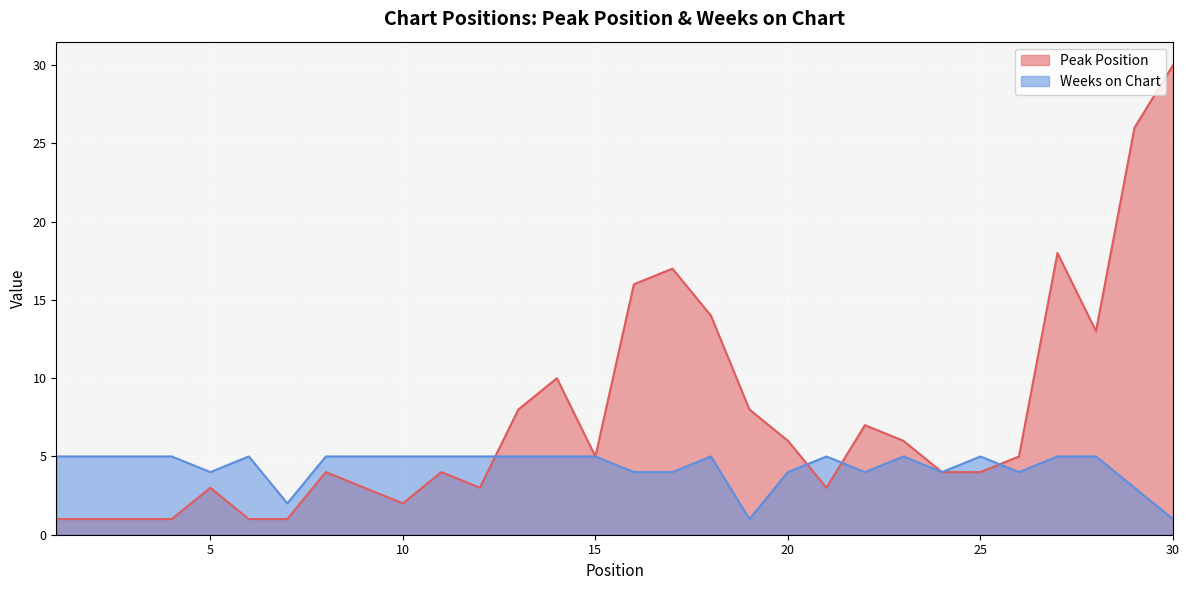

True or false: Peak Position and Weeks on Chart intersect in this chart.

True